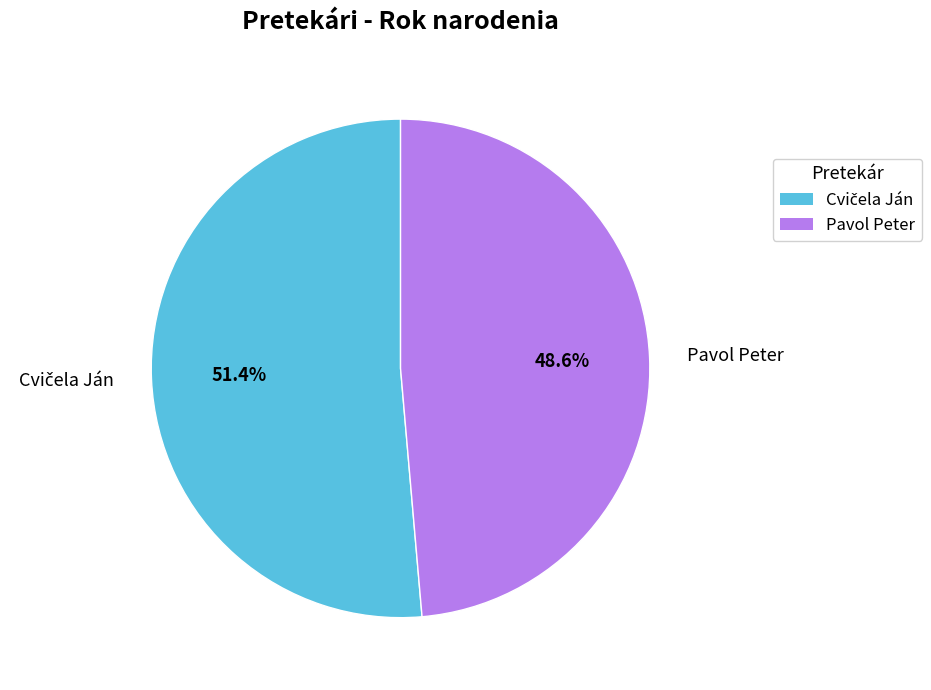

Which category has the smallest portion of the pie?

Pavol Peter